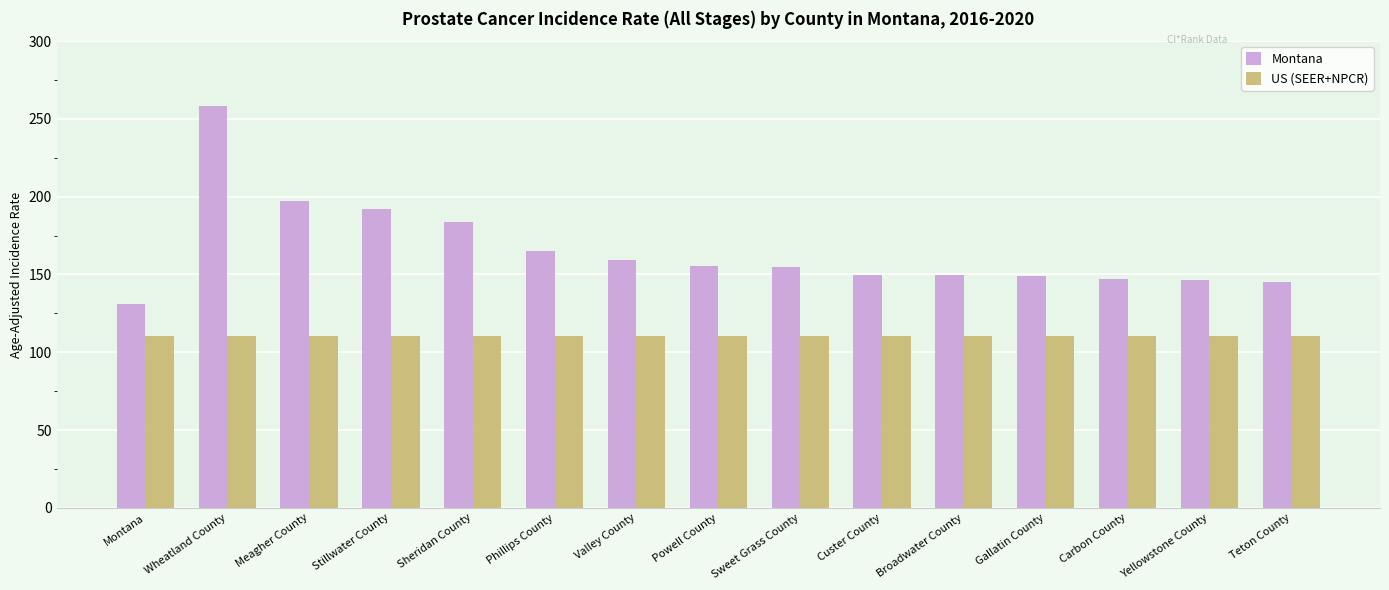

Which label corresponds to the largest value in the chart?

Wheatland County